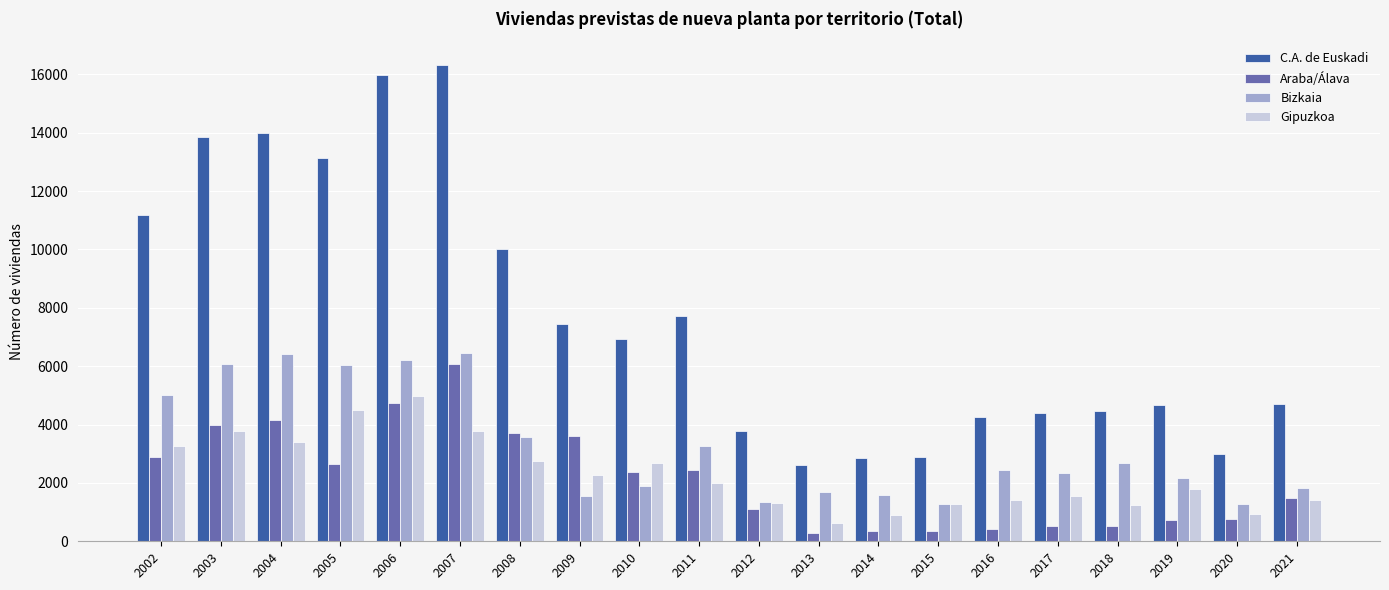

What is the average value of the C.A. de Euskadi series?

7711